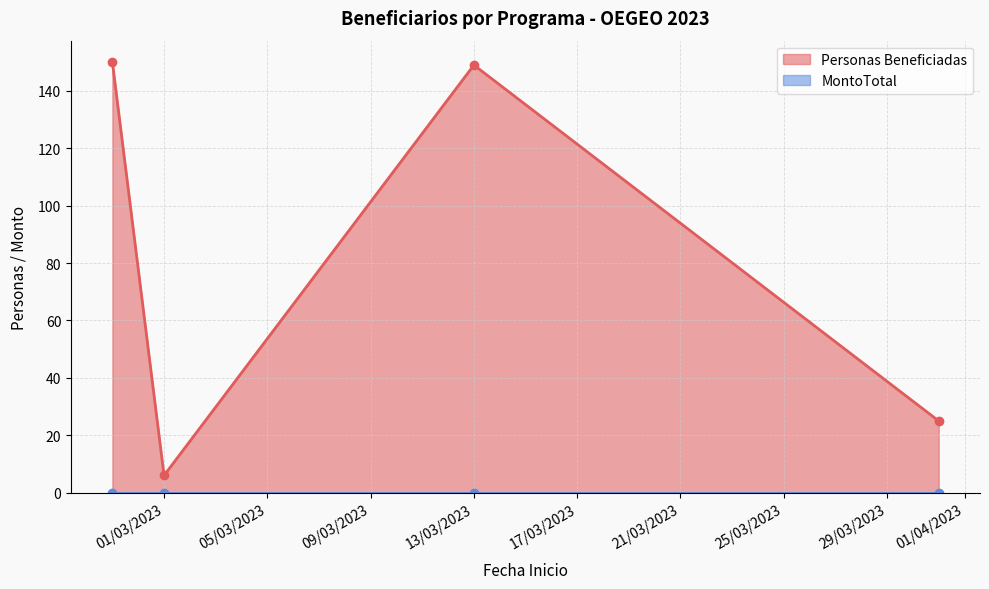

What is the difference between the Personas Beneficiadas values at 31/03/2023 and 13/03/2023?

124